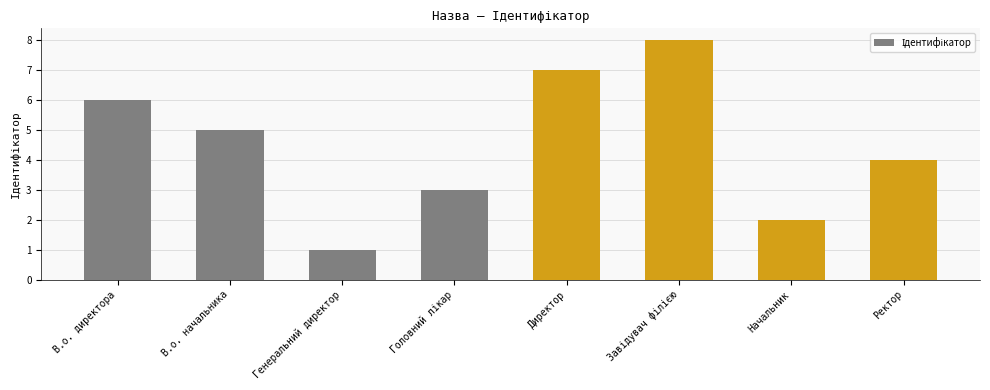

Read the value at Генеральний директор.

1